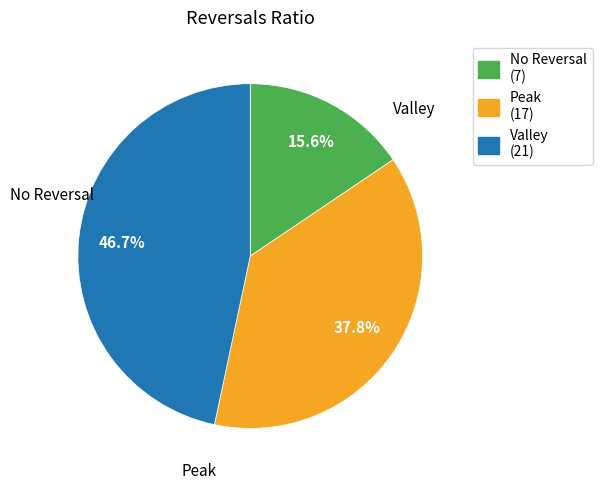

What percentage do No Reversal (7) and Valley (21) together represent?

62.2%